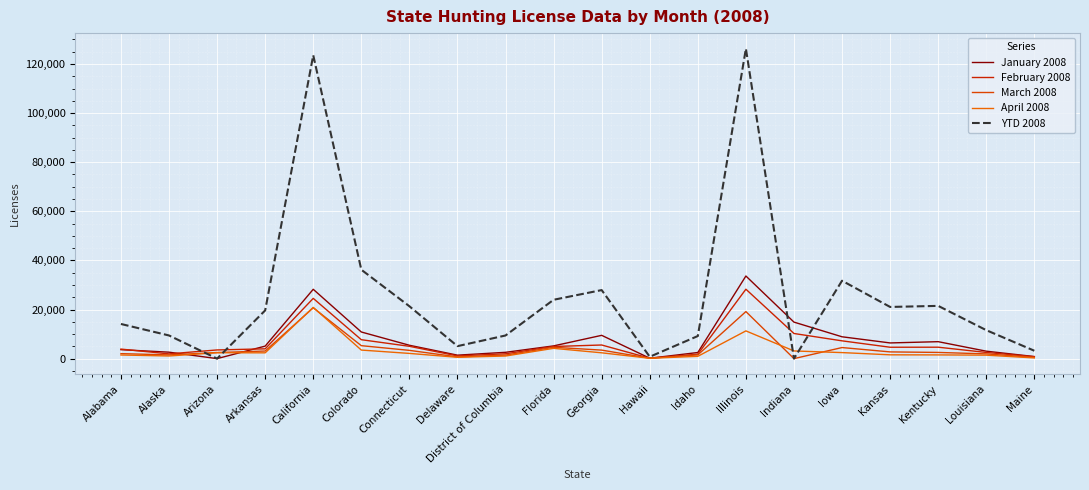

Does the chart have visible grid lines?

Yes